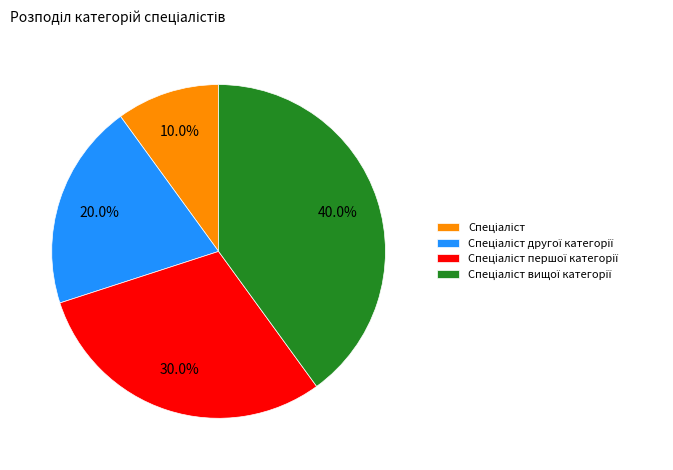

How many segments does this pie chart have?

4